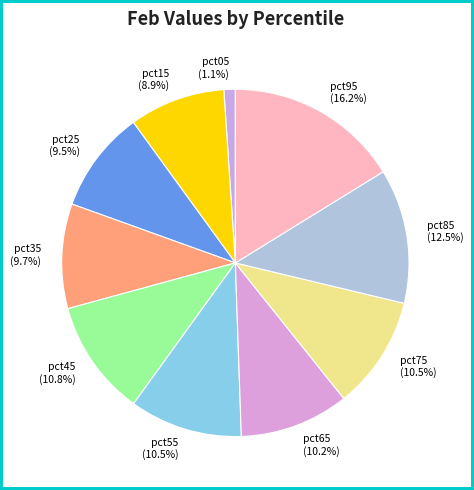

What is the total percentage of pct65 and pct55?

20.7%